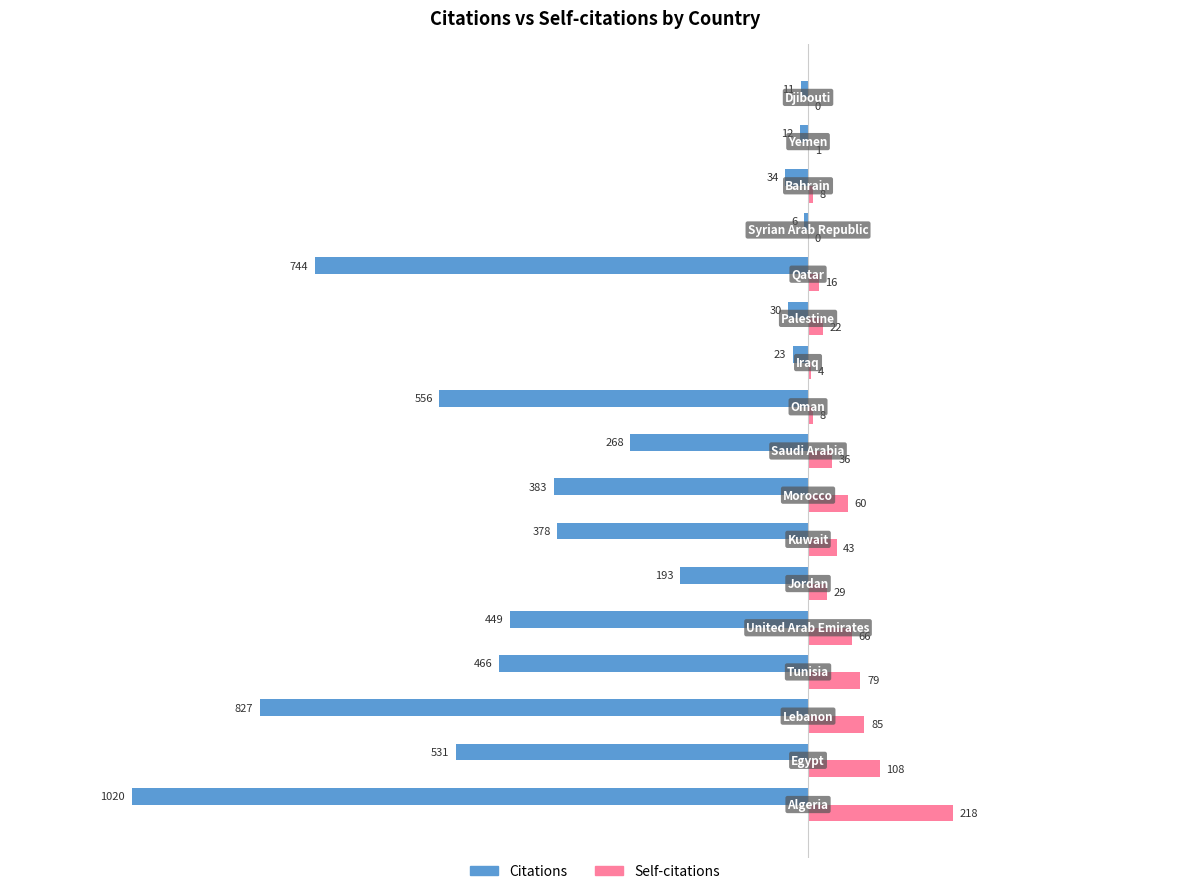

What is the greatest value displayed?

218